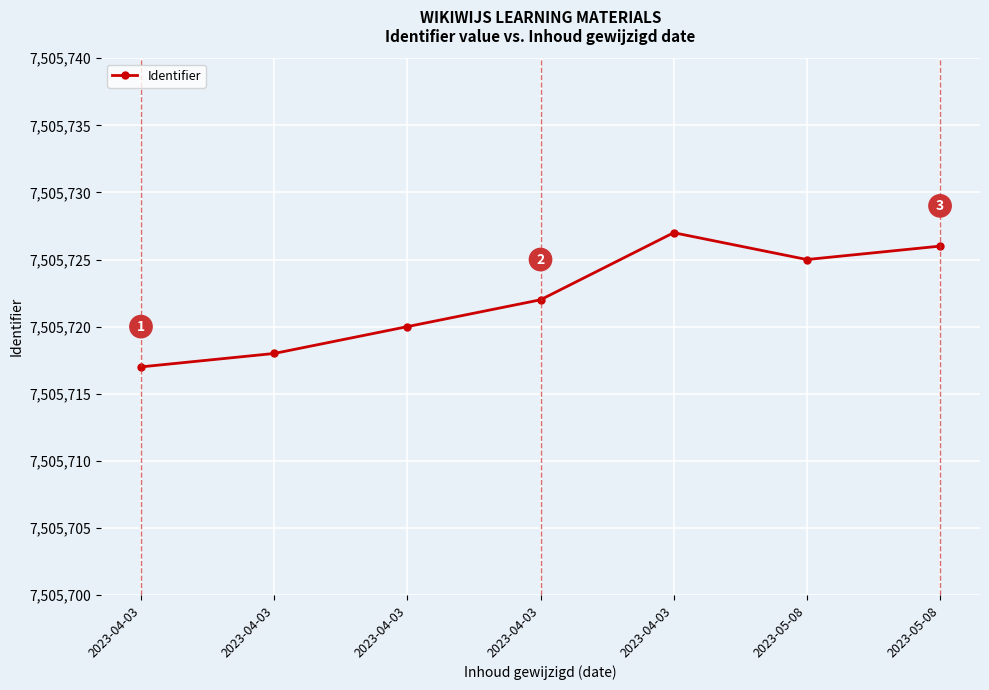

Does the chart display data point markers on the line(s)?

Yes